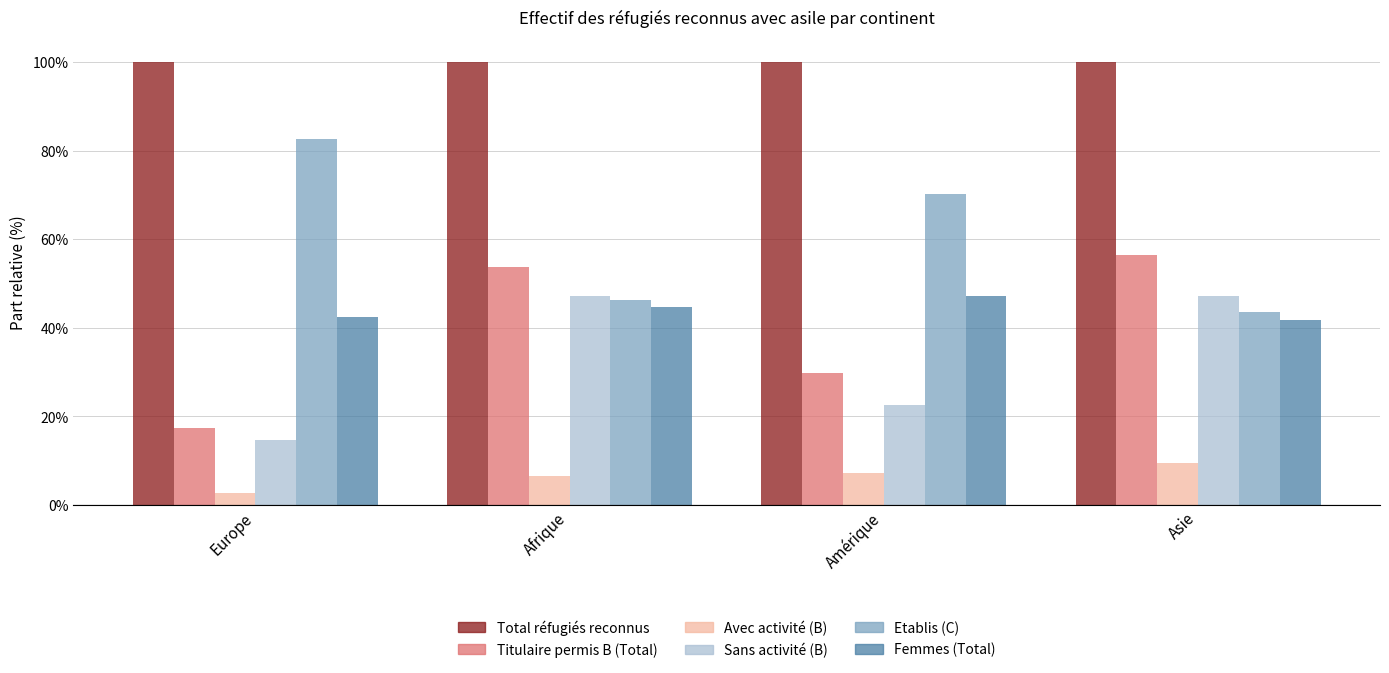

What is the label of the 1st bar from the left?

Europe